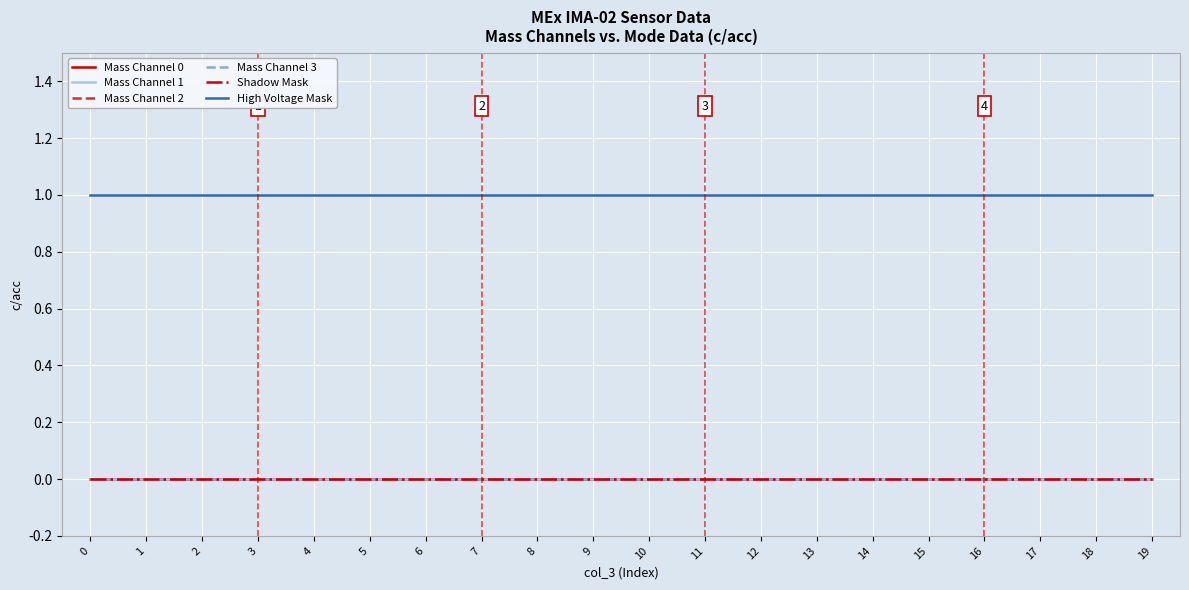

Is this an area chart (filled region under the line)?

No